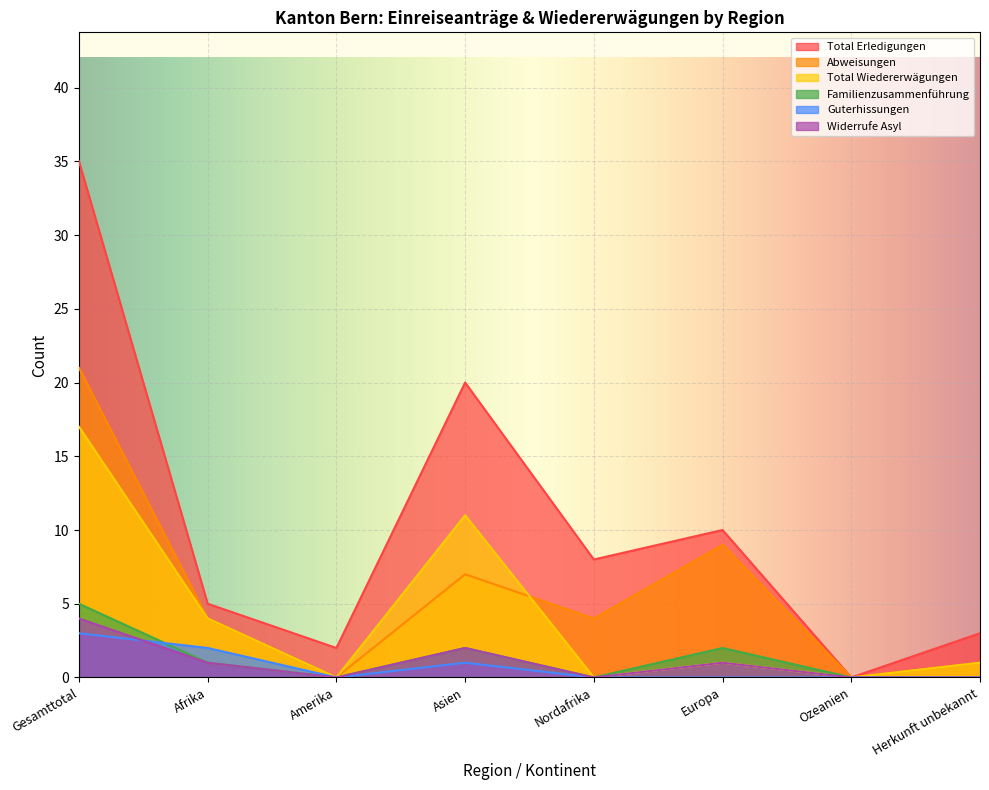

At which category does the chart reach its minimum across all series?

Ozeanien